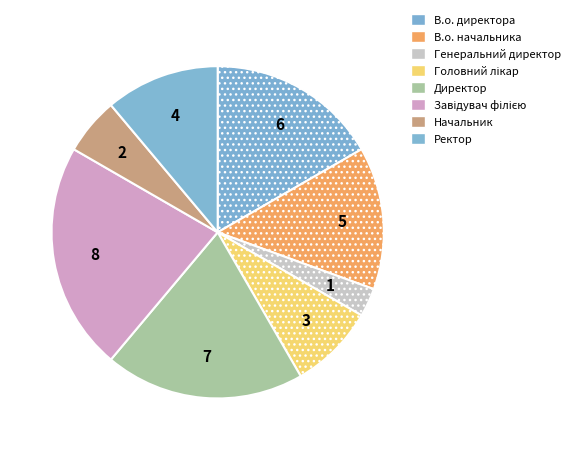

How many slices are in this pie chart?

8